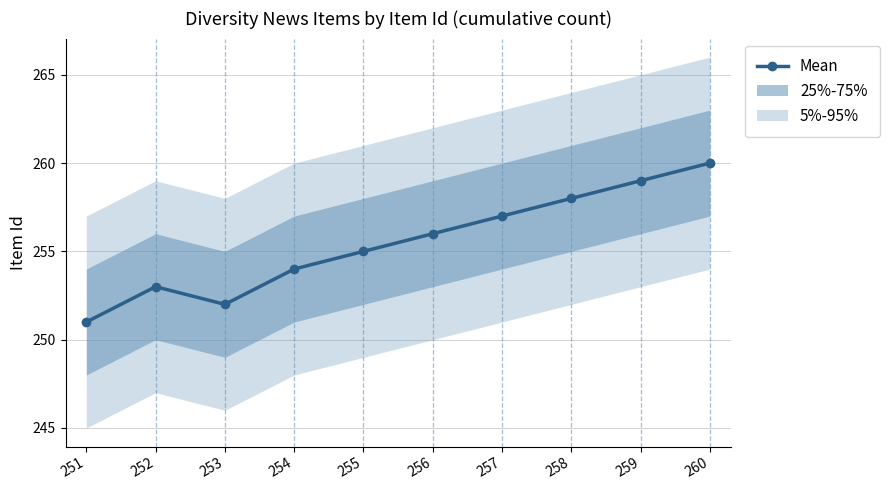

What is the change in value from 256 to 257?

+1